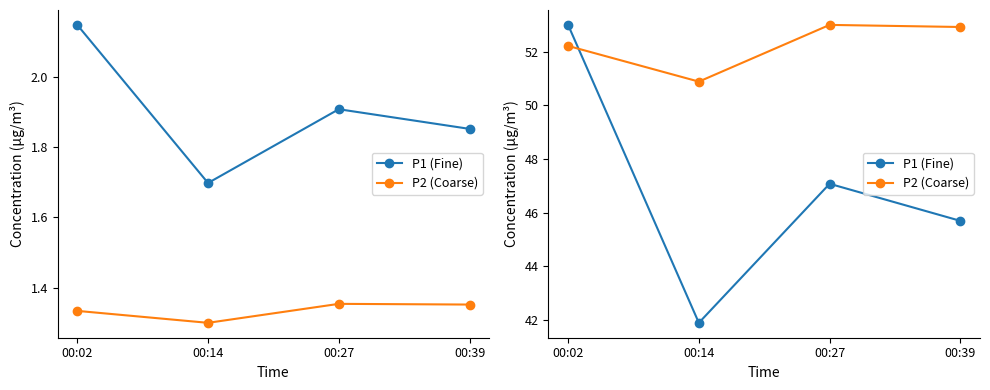

What is the approximate value of P1 (Fine) at 00:39?

45.7